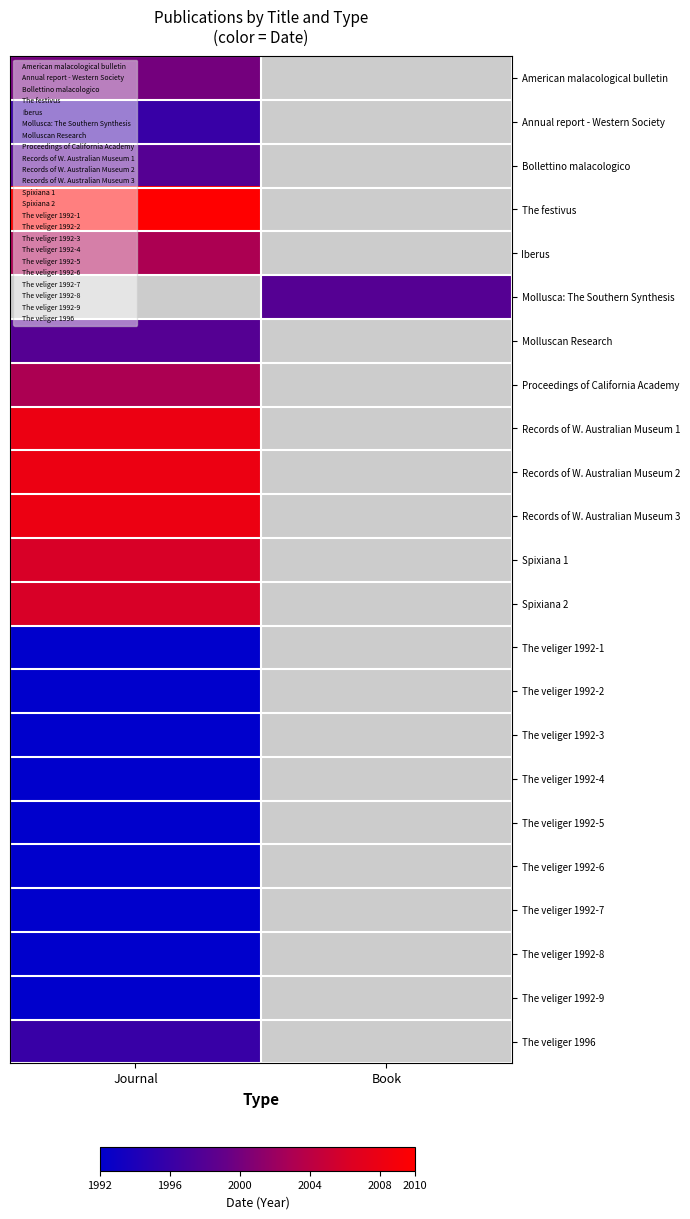

The Spixiana 2 series shows 1294.7 at Journal. True or false?

False